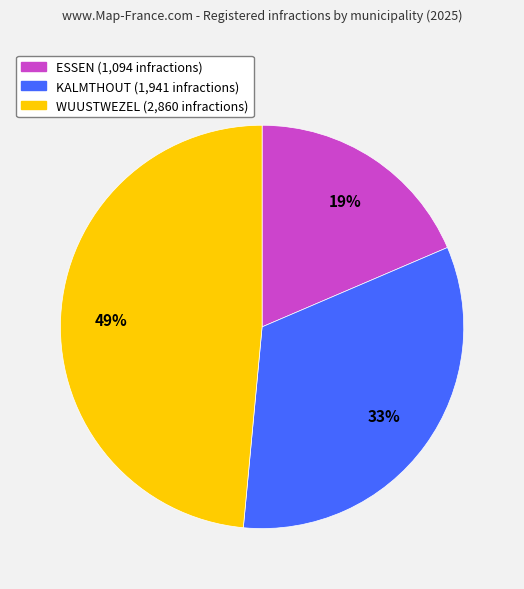

What is the smallest slice in the pie chart?

ESSEN